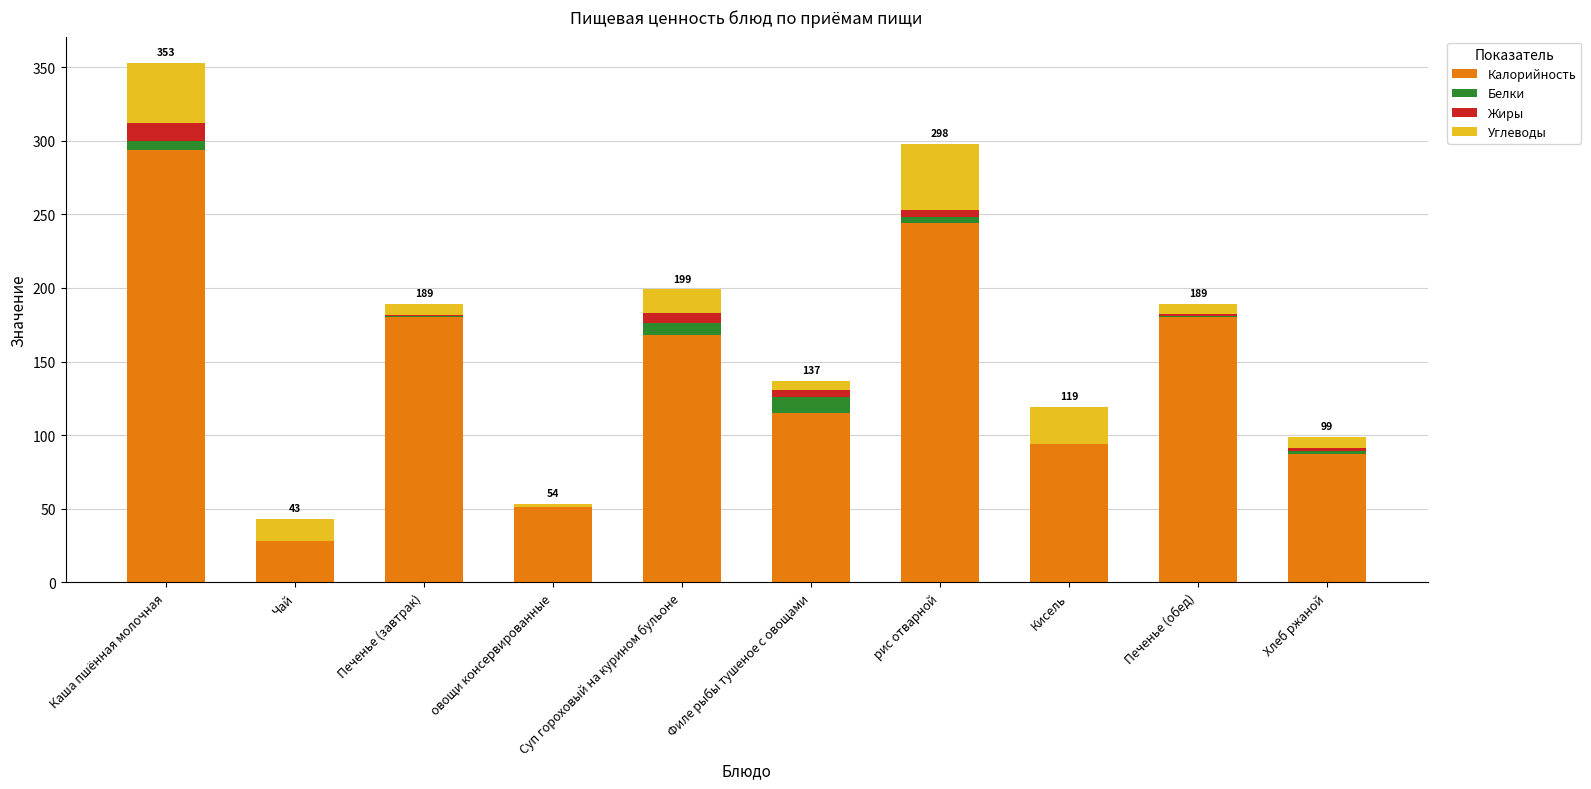

At which category is the sum across all series the highest?

Каша пшённая молочная